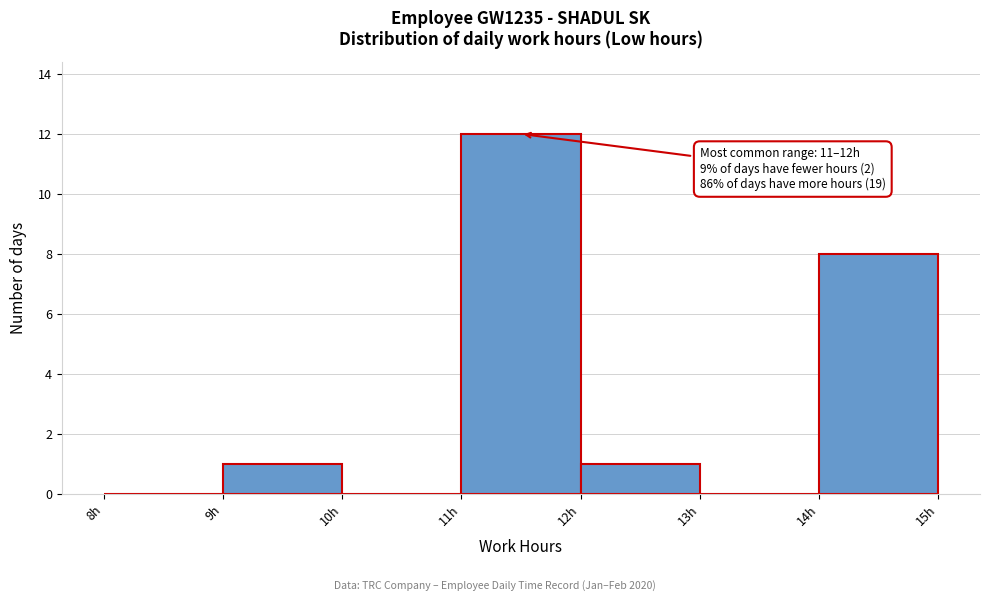

Over which range of the x-axis is the bar tallest?

11 to 12